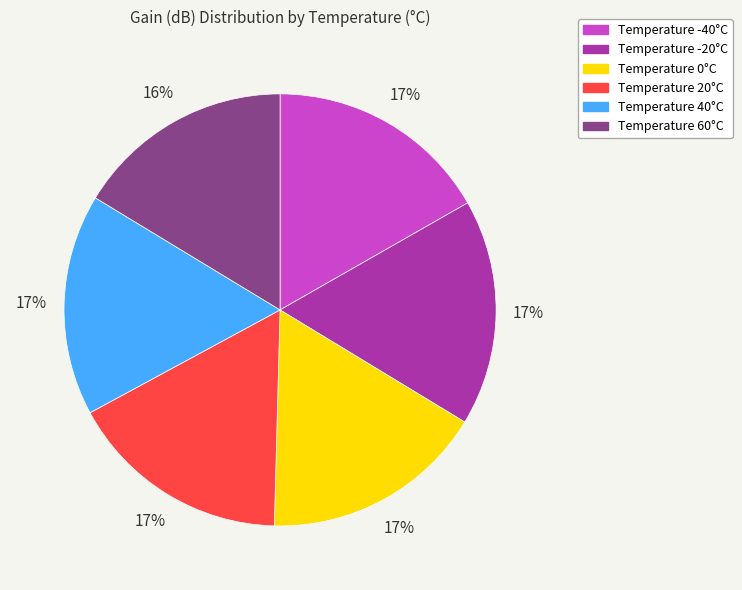

Does any single category account for the majority?

No